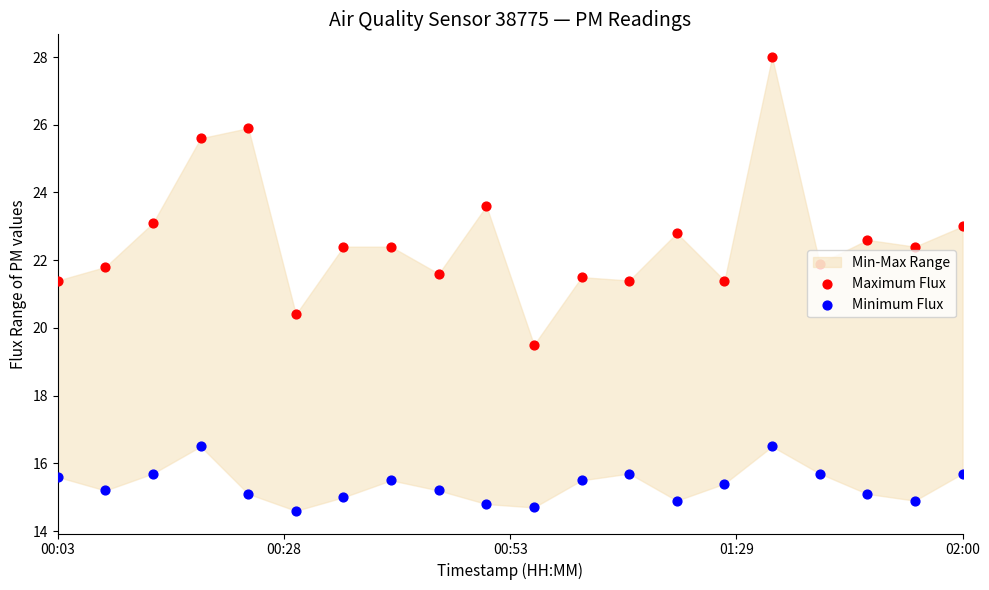

Is the value of Maximum Flux at 7 greater than the value of Minimum Flux at 11?

Yes